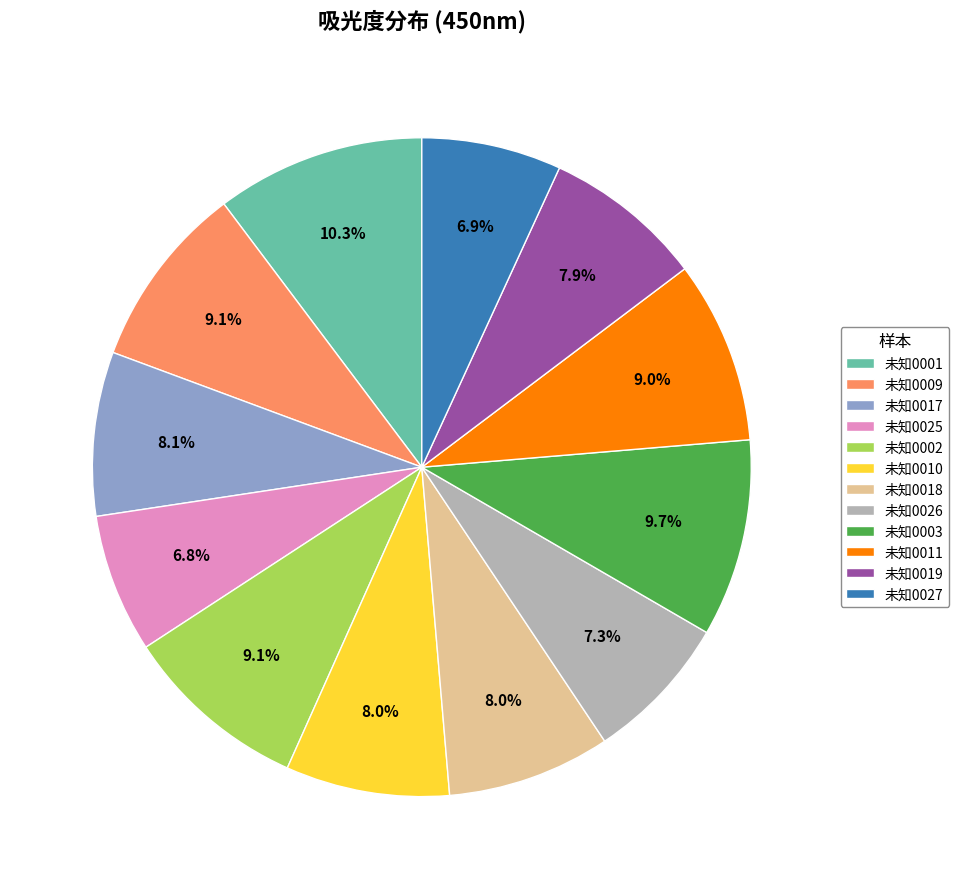

To the nearest percent, what portion does 未知0011 represent?

9%